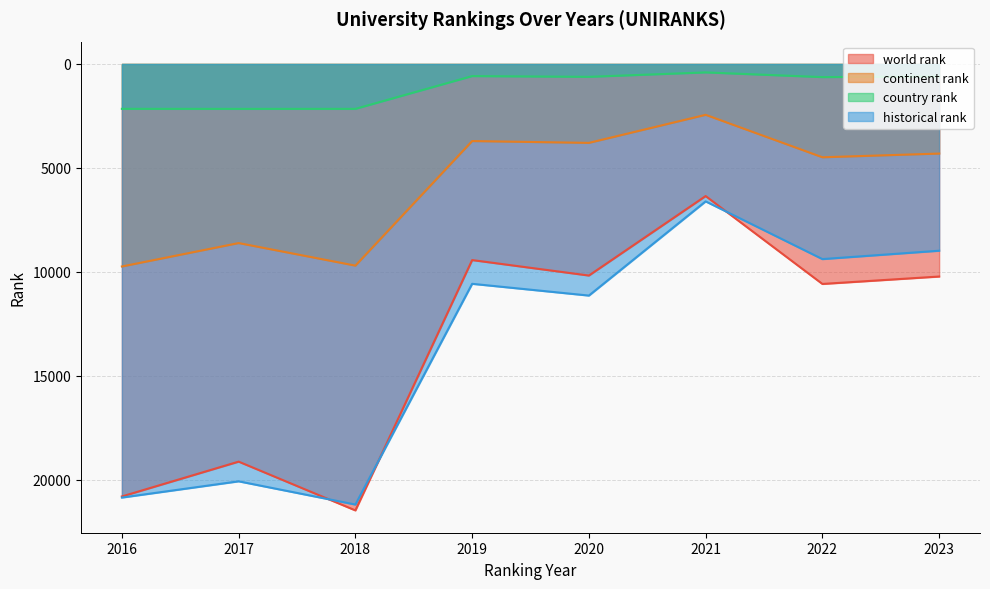

What is the total value across all series at 2019?

24297.5